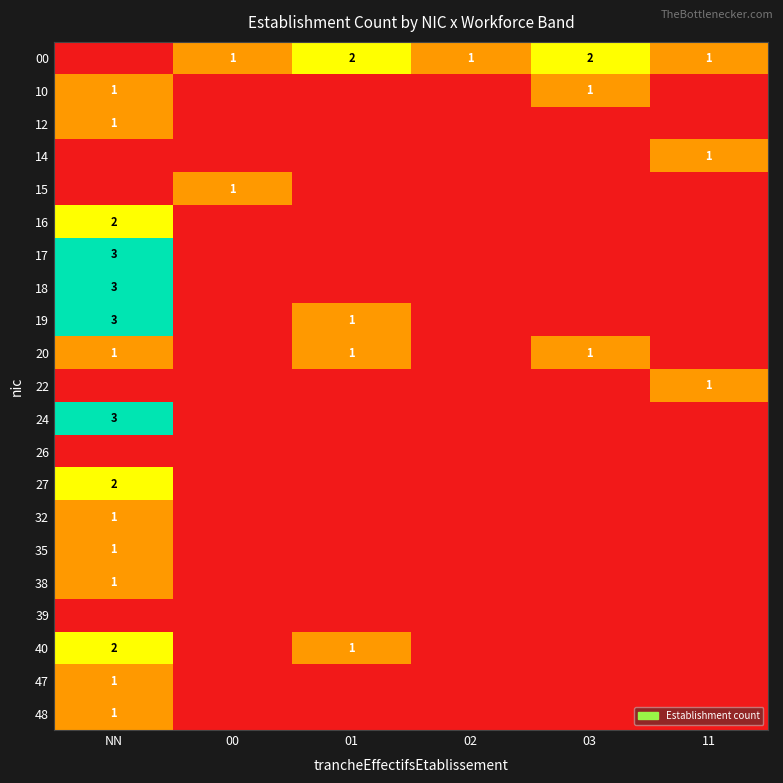

Which has a higher value, 11 or 01?

01